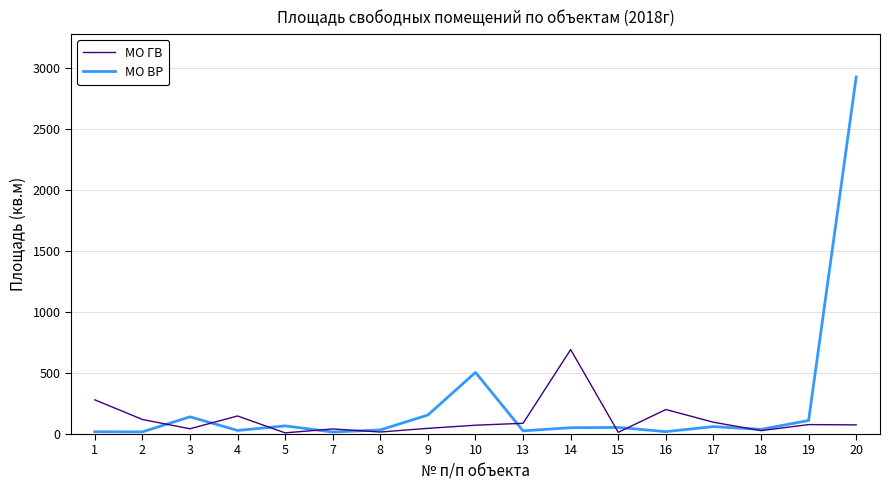

Count the number of categories in the chart.

17